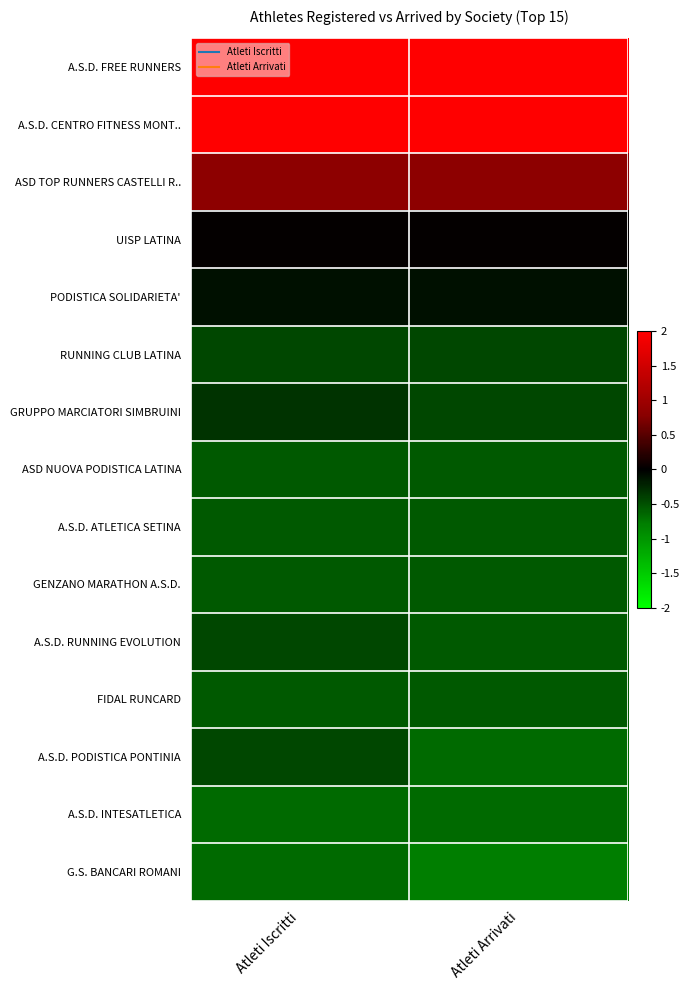

Between Atleti Iscritti and Atleti Arrivati, which is larger?

Atleti Iscritti